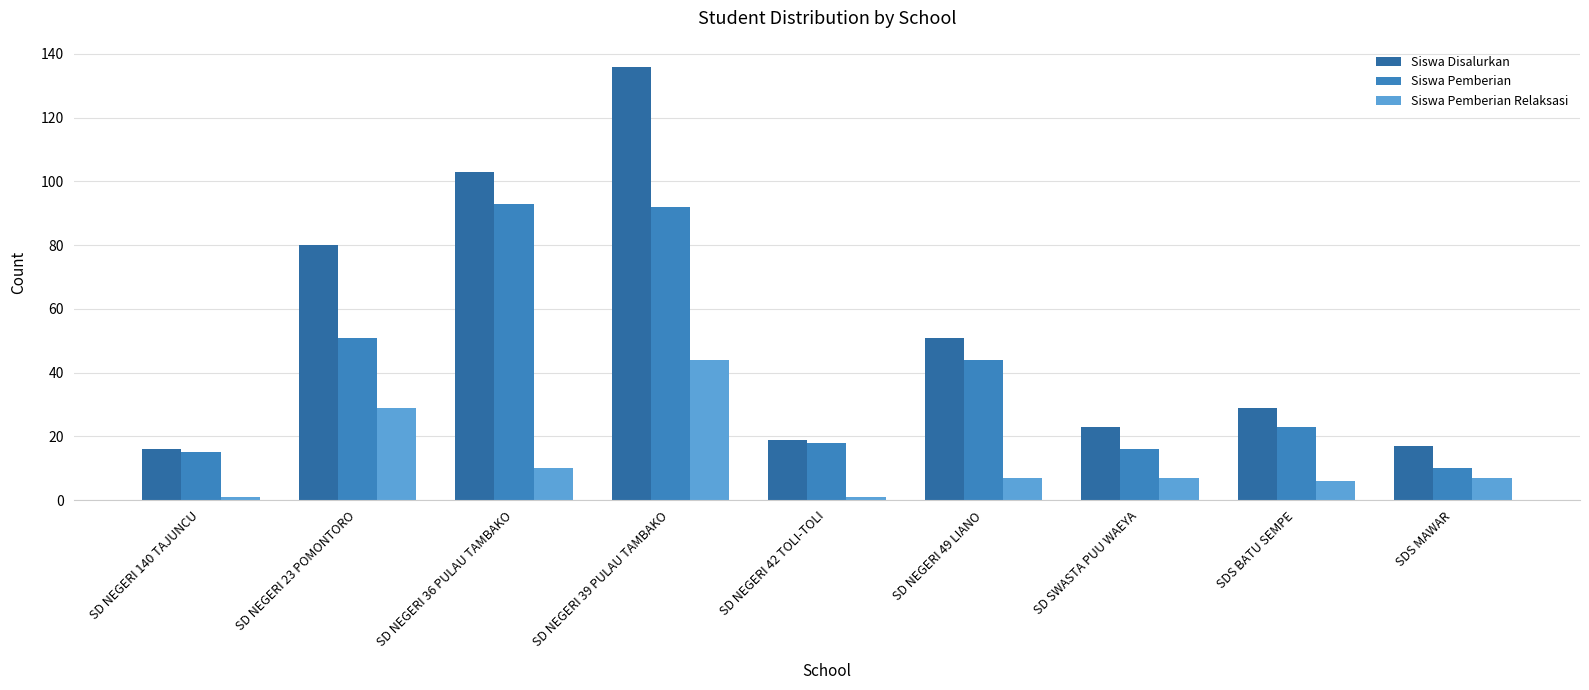

Which has a higher value, SD NEGERI 42 TOLI-TOLI or SD NEGERI 36 PULAU TAMBAKO?

SD NEGERI 36 PULAU TAMBAKO